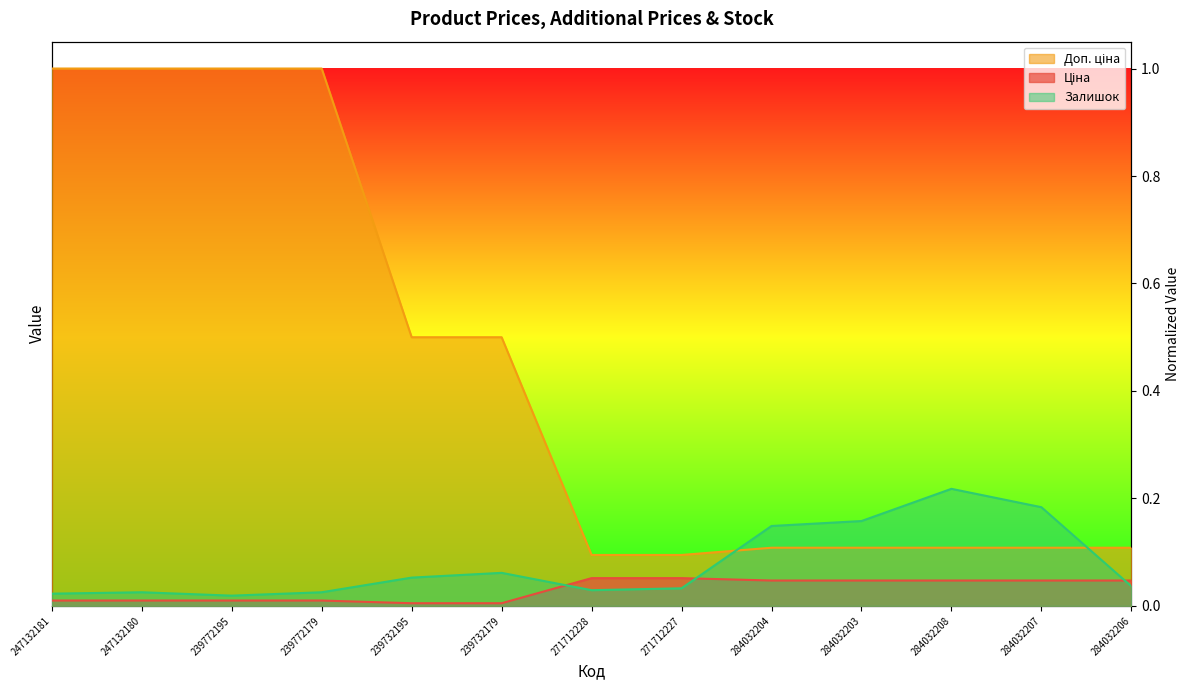

How many lines are shown in the chart?

3